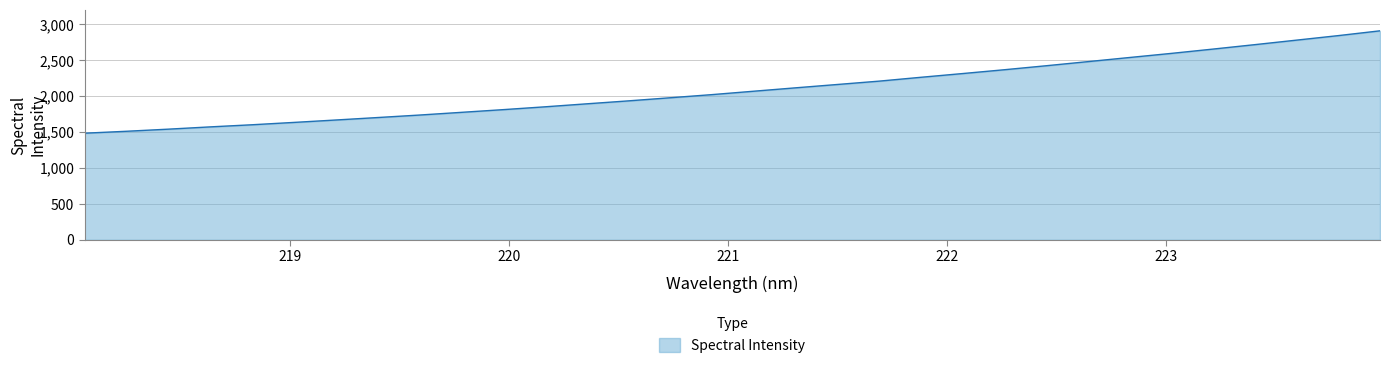

What is the minimum value shown in the chart?

1483.6